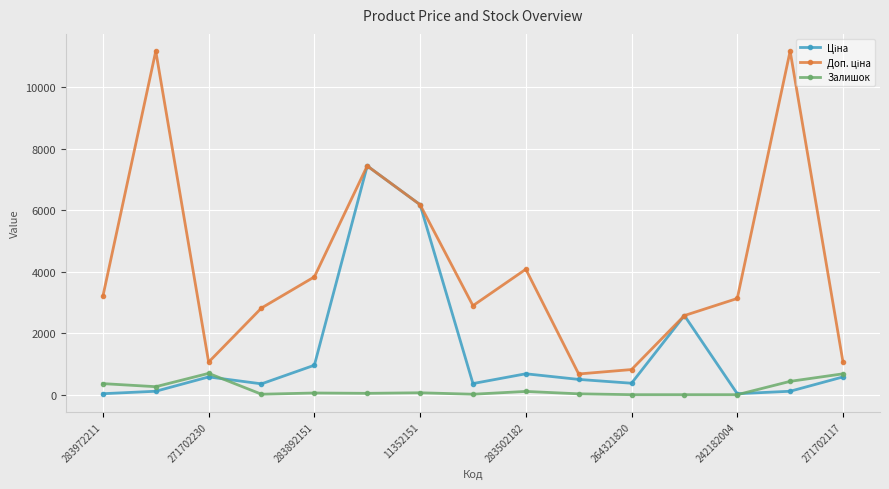

At how many categories does at least one series exceed 1727?

11